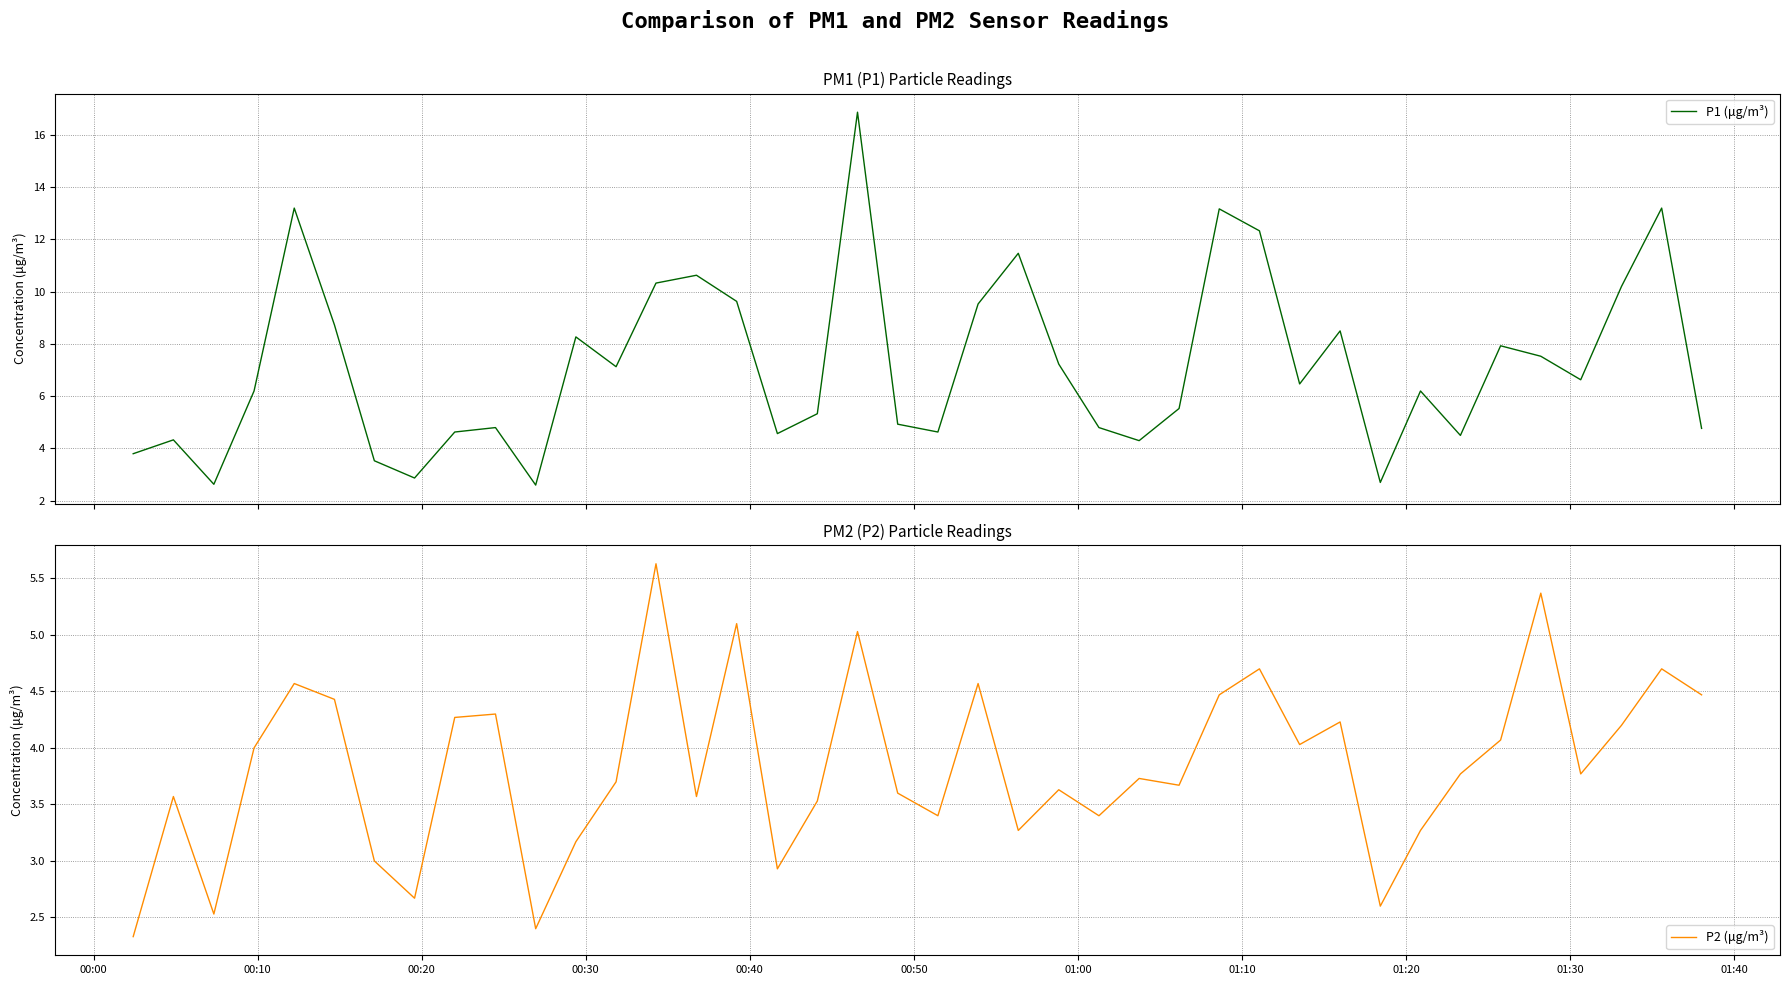

Rank the series by their average value, from lowest to highest.

P2 (μg/m³), P1 (μg/m³)